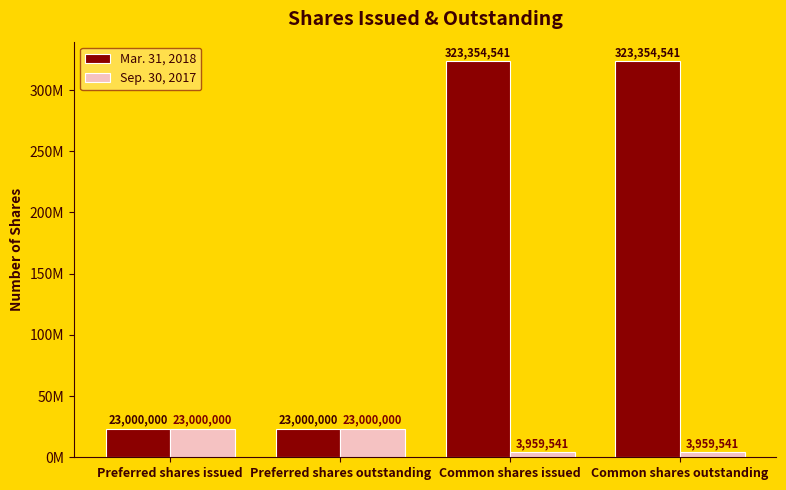

Rank the series by their maximum value, from highest to lowest.

Mar. 31, 2018, Sep. 30, 2017